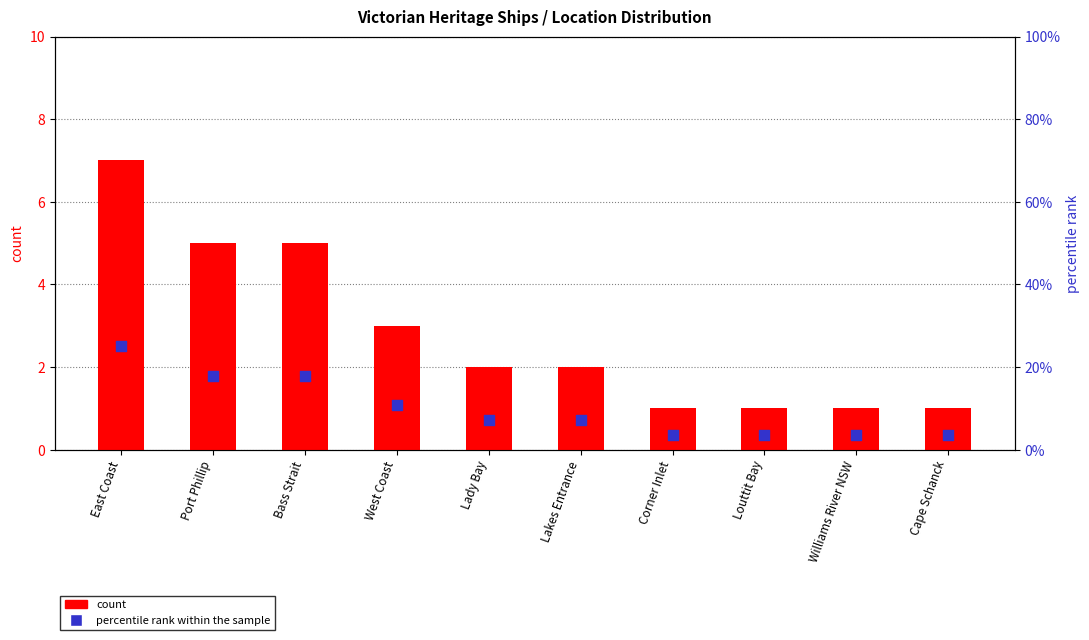

Which series has the largest total across all categories?

percentile rank within the sample